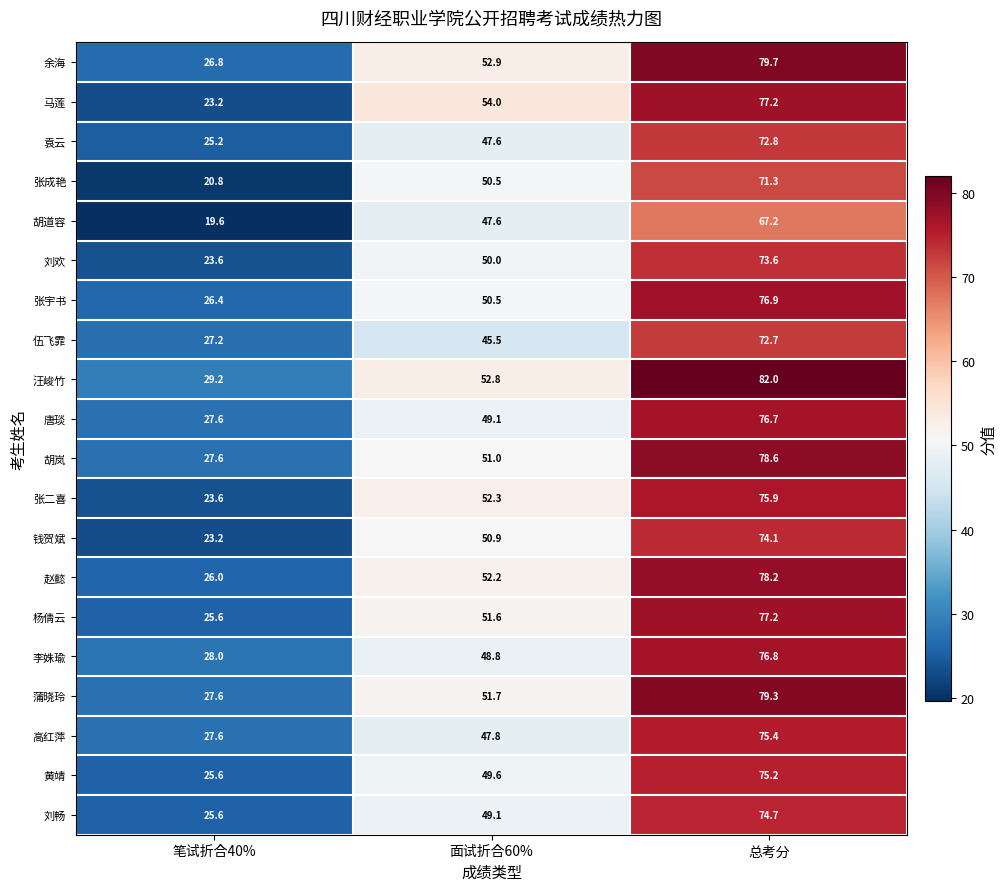

What is the smallest value displayed?

19.6